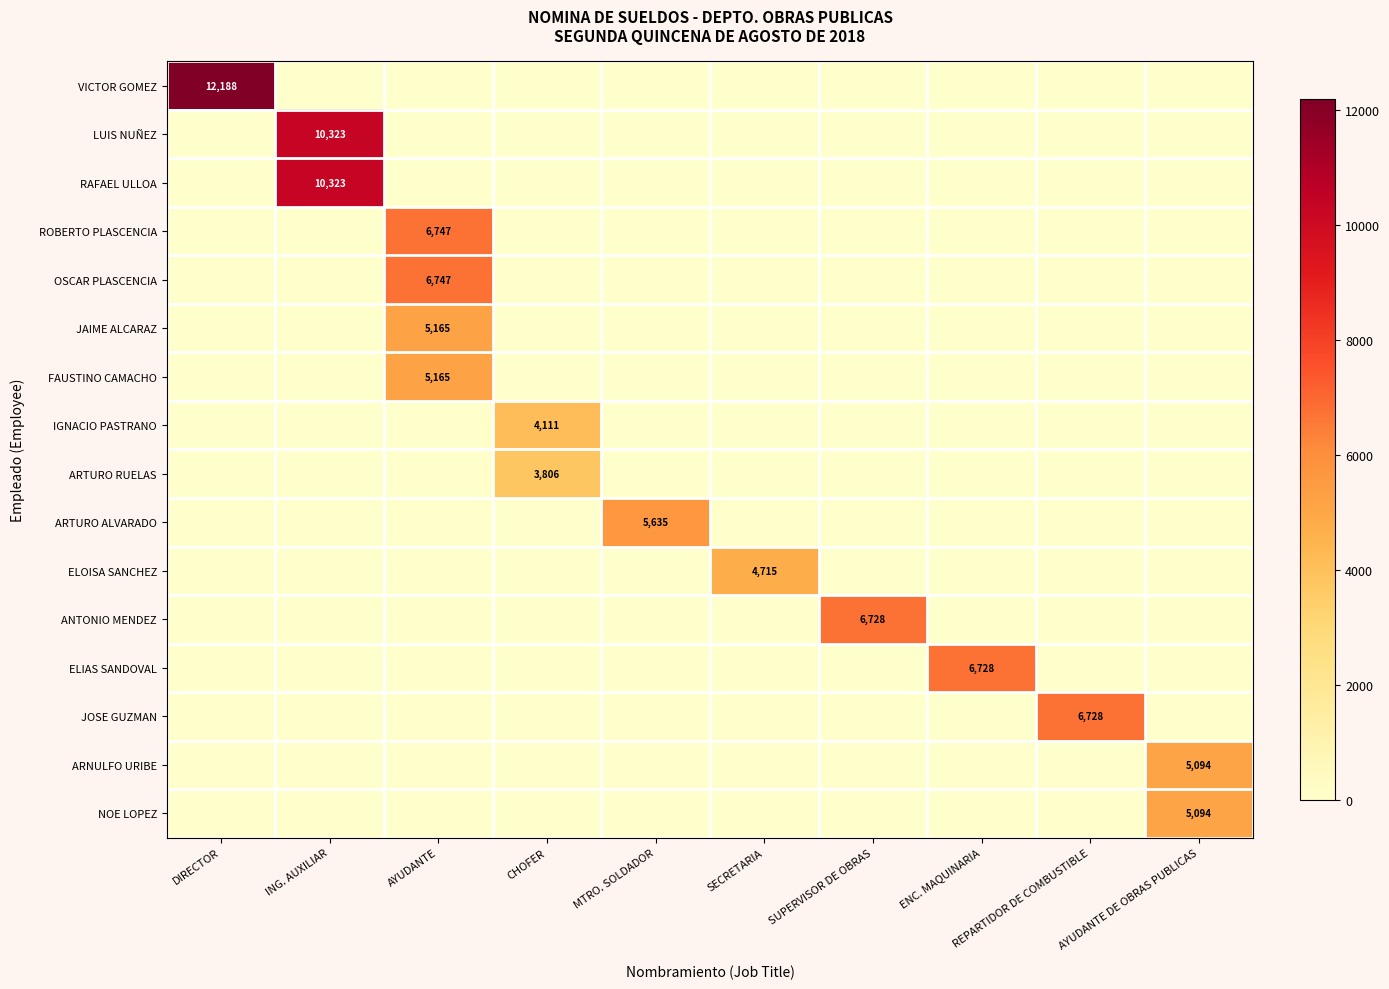

The IGNACIO PASTRANO series shows 6533 at CHOFER. True or false?

False